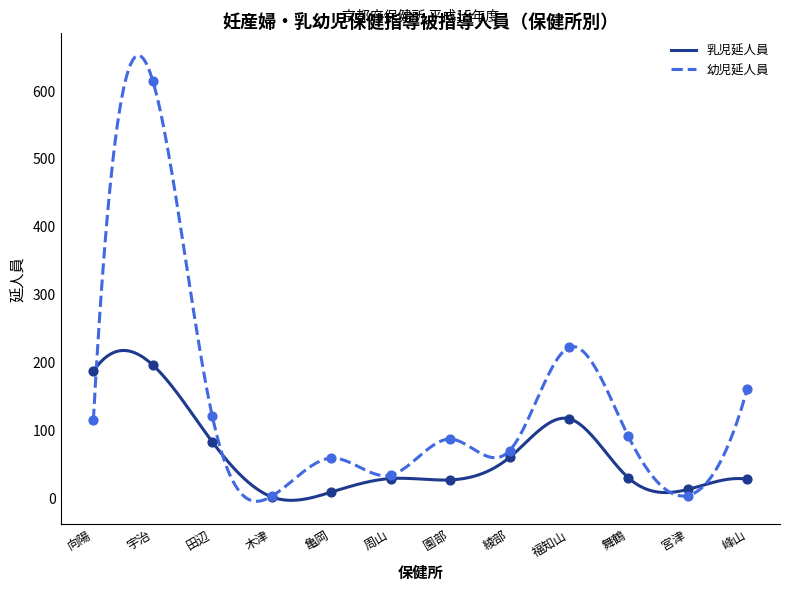

At which category is the sum across all series the highest?

宇治